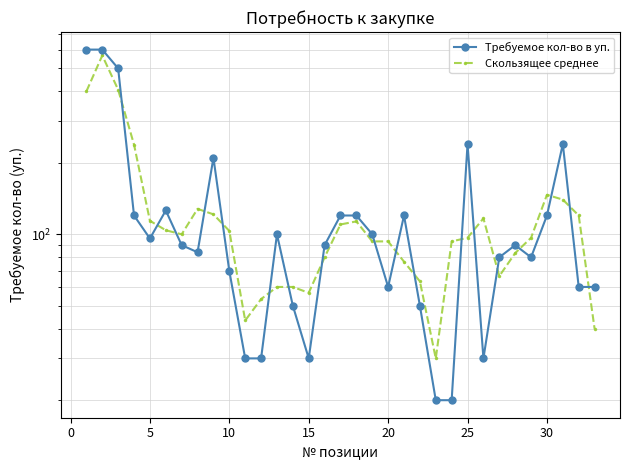

How many lines are shown in the chart?

2